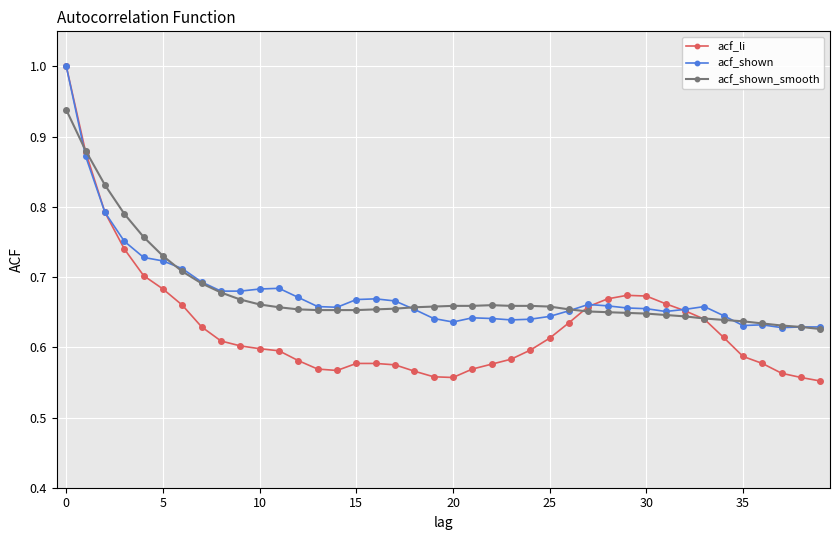

What is the maximum value shown in the chart?

1.0